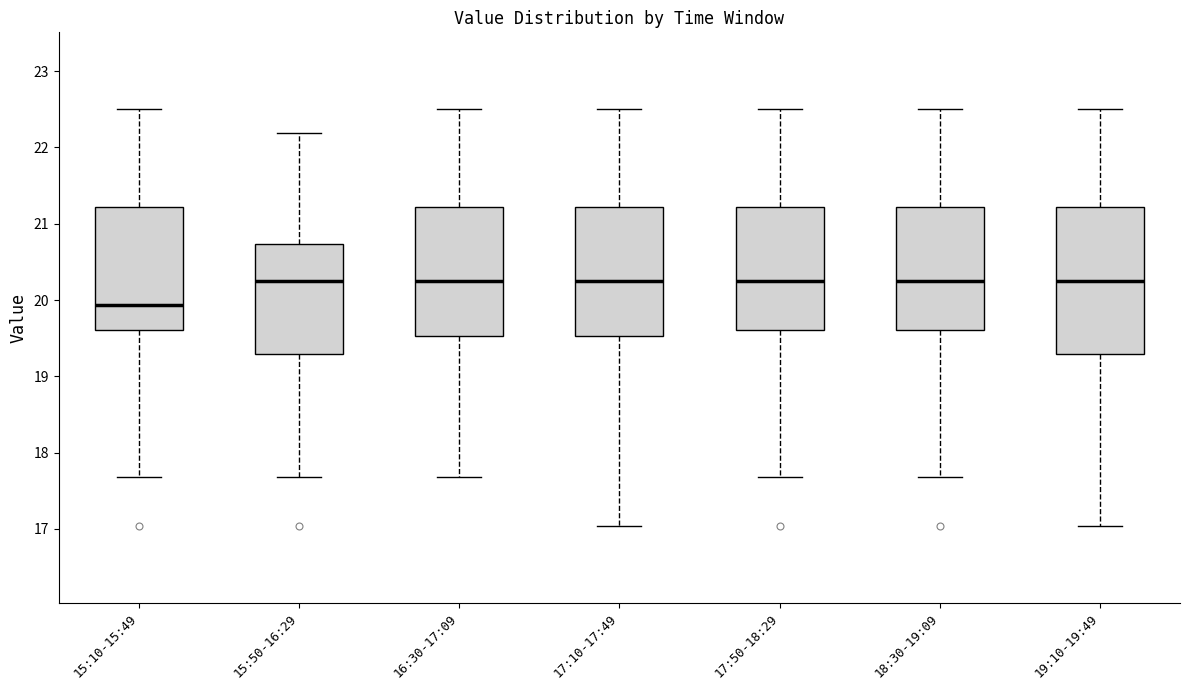

Which box has the lowest median line?

15:10-15:49